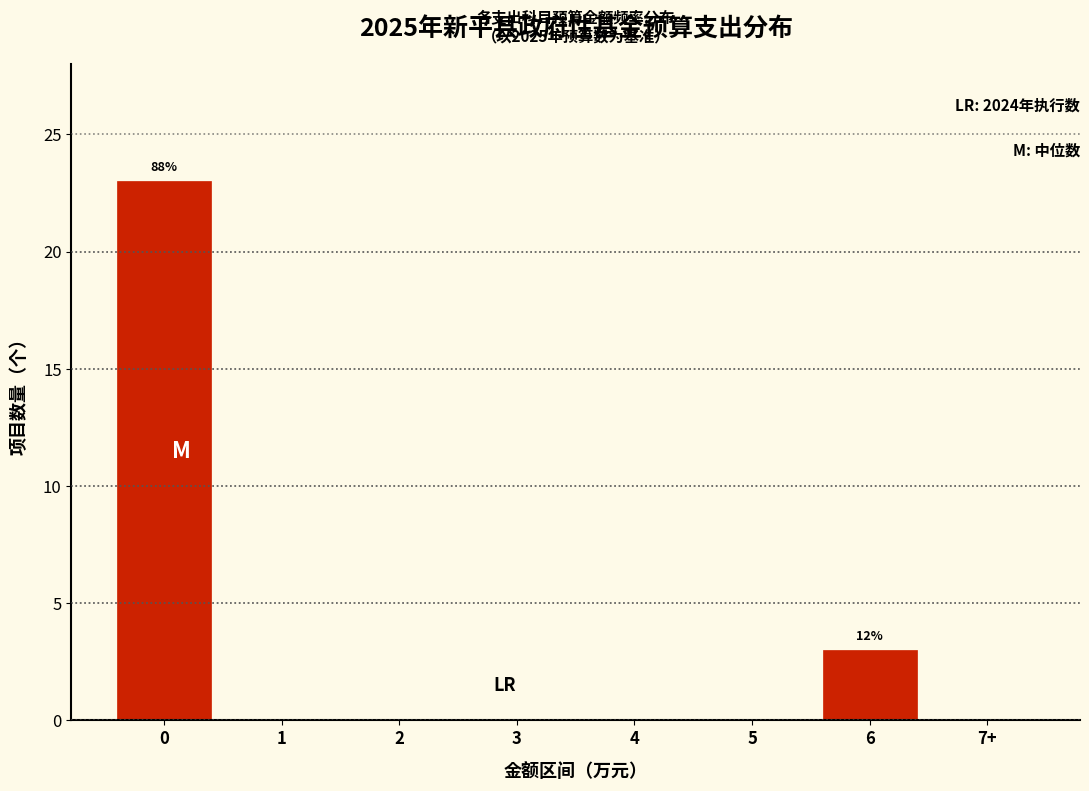

Reading left to right, extract all data points from this chart.

0=23	1=0	2=0	3=0	4=0	5=0	6=3	7+=0